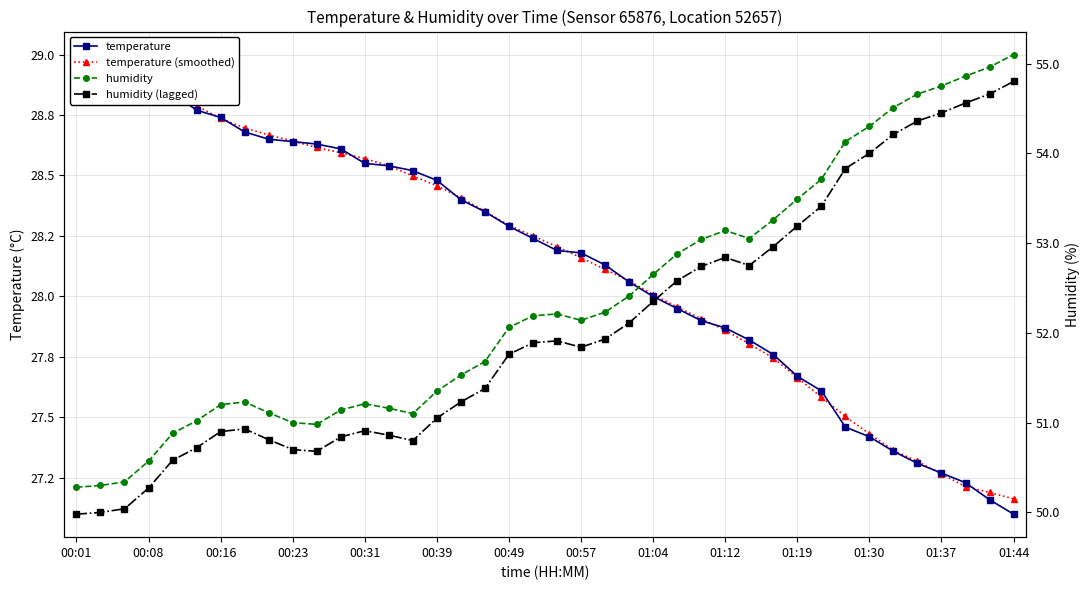

Where does the temperature series first go above 28?

00:01